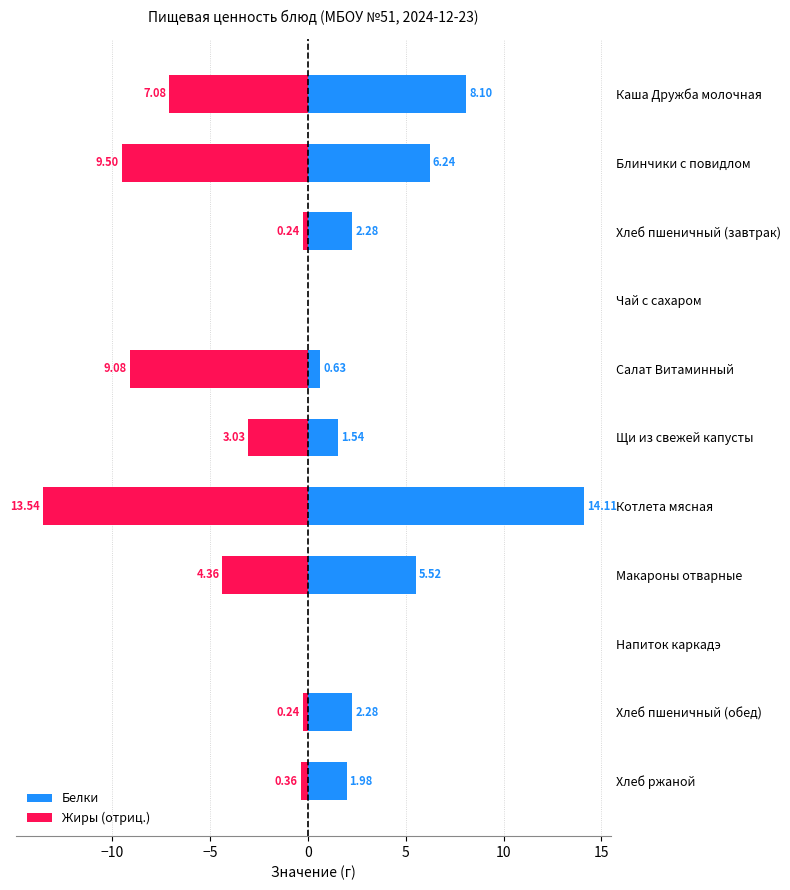

What is the average value of the Жиры (отриц.) series?

-4.3